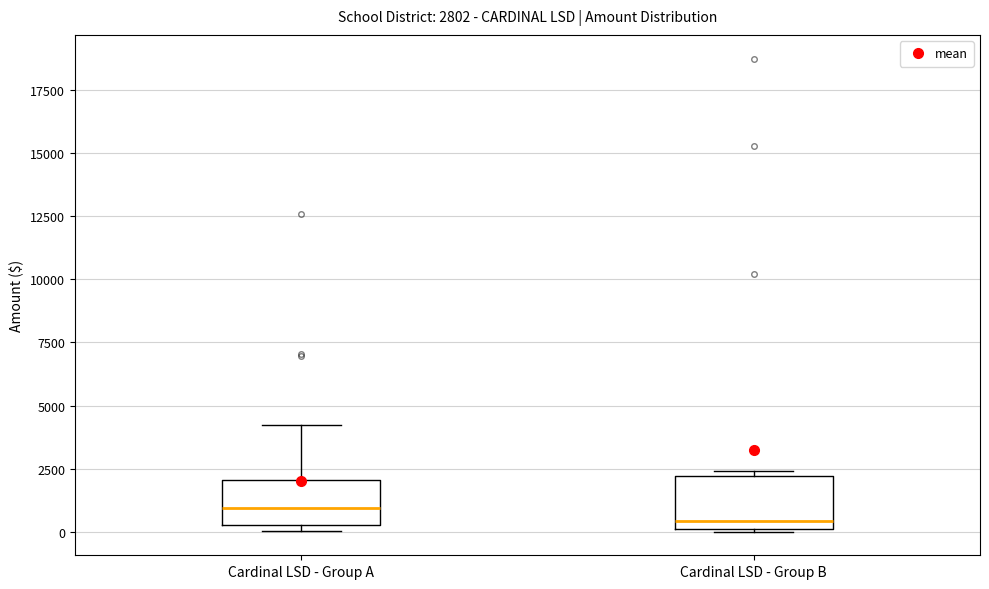

Which box's median line is the highest?

Cardinal LSD - Group A